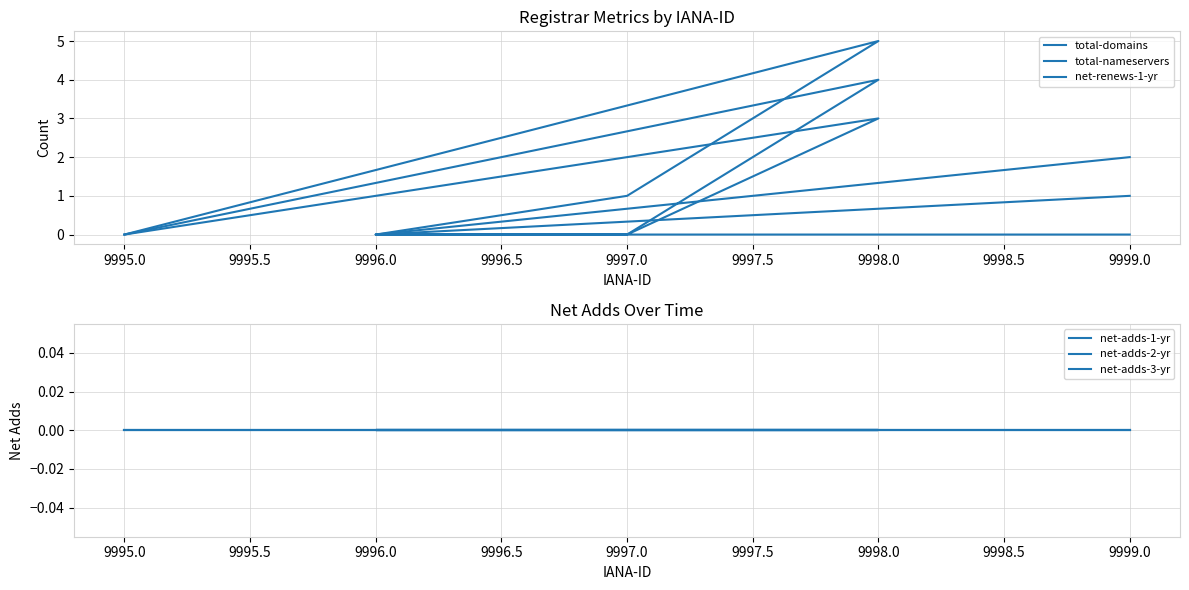

True or false: net-adds-3-yr has more than 2 points higher than both neighbors.

False